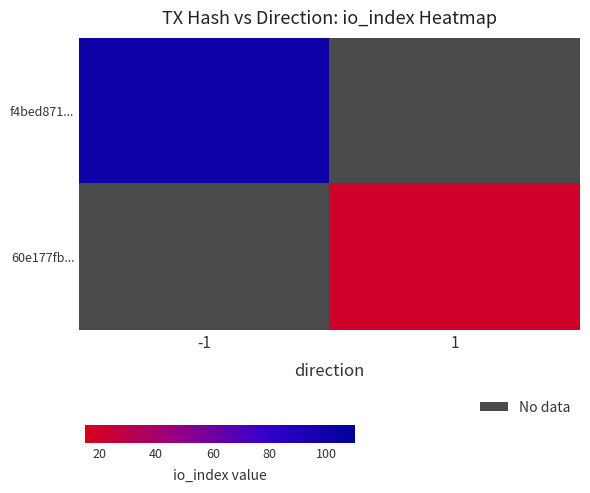

Rank the series by their maximum value, from highest to lowest.

f4bed871..., 60e177fb...